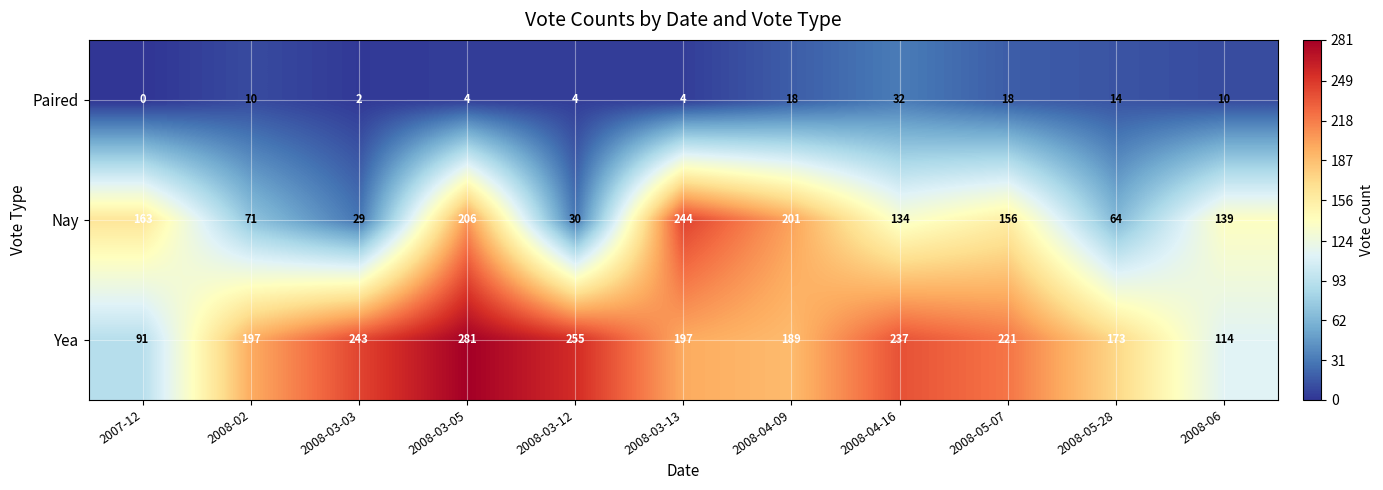

What is the difference between the highest and lowest values at 2007-12?

163